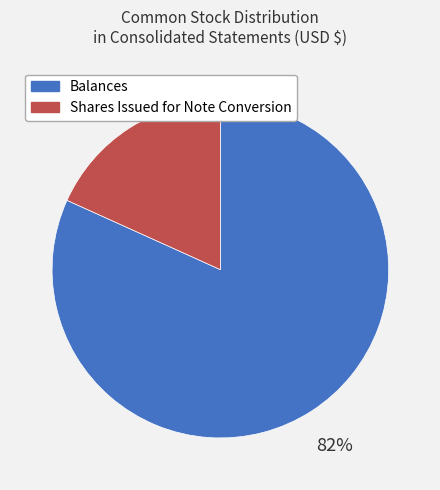

What is the largest slice in the pie chart?

Balances